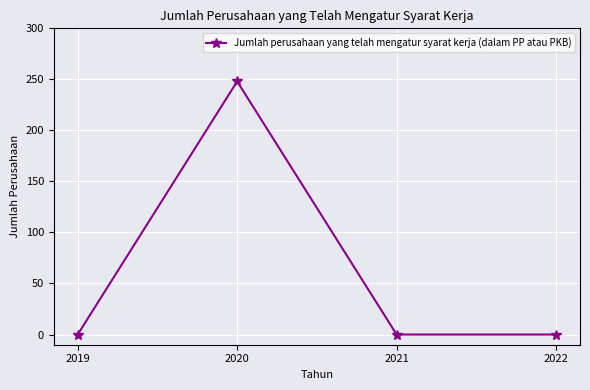

What is the sum of all values?

248